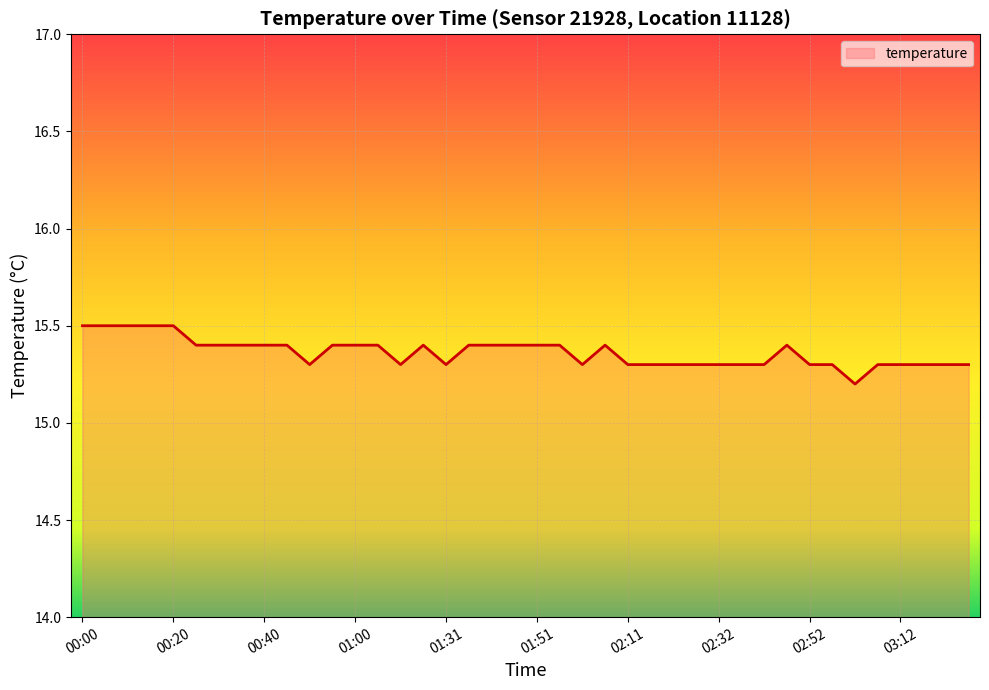

What is the smallest value displayed?

15.2